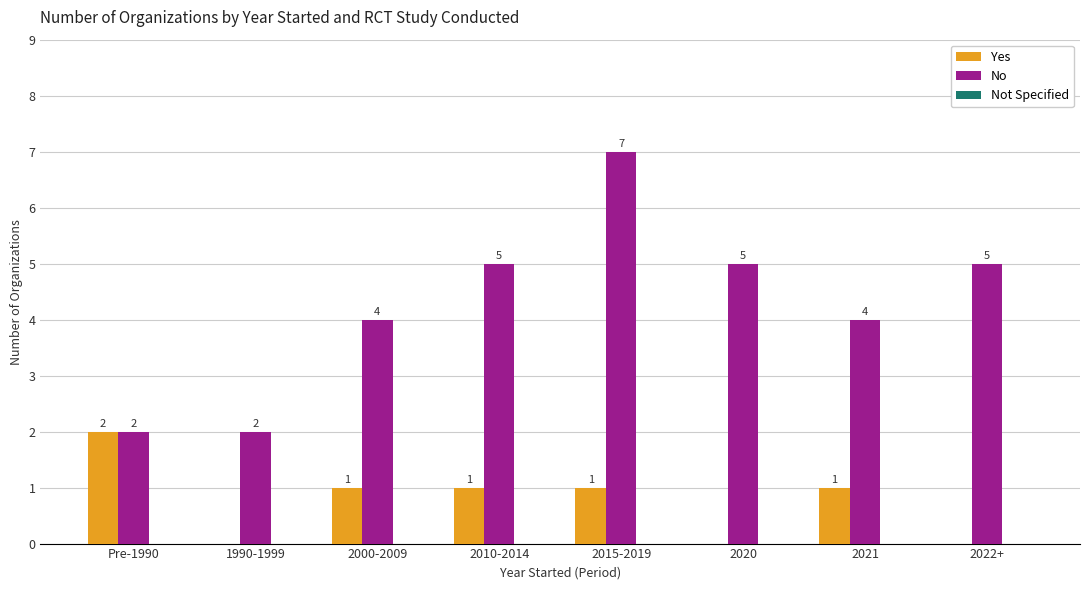

Is it true that No equals 4 at 2000-2009?

True